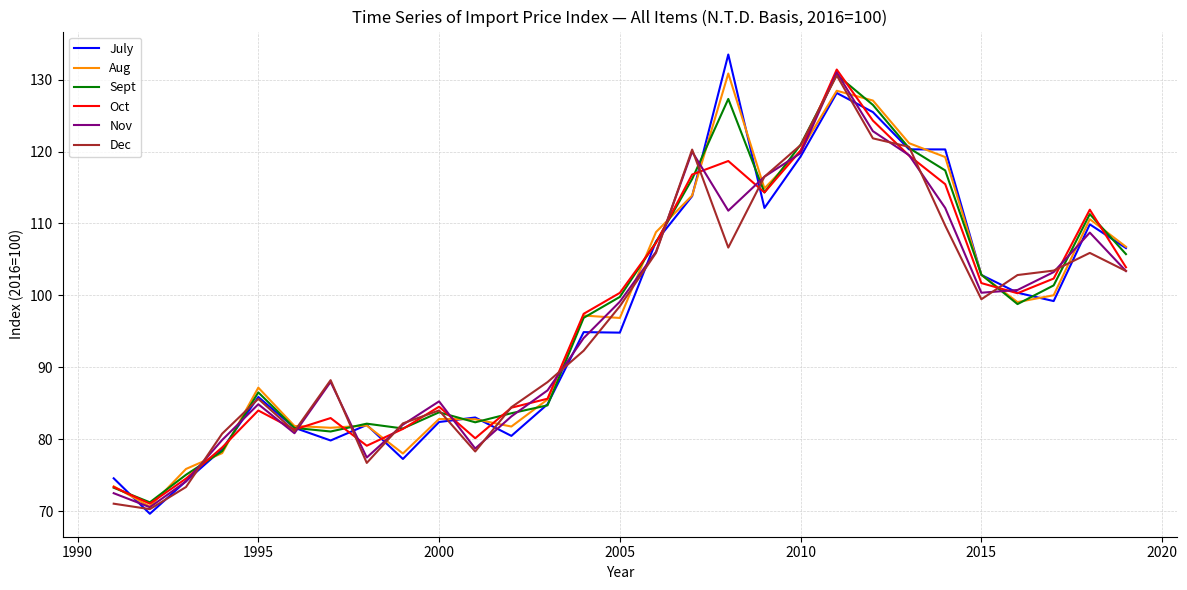

Which series has the largest range (max minus min)?

July